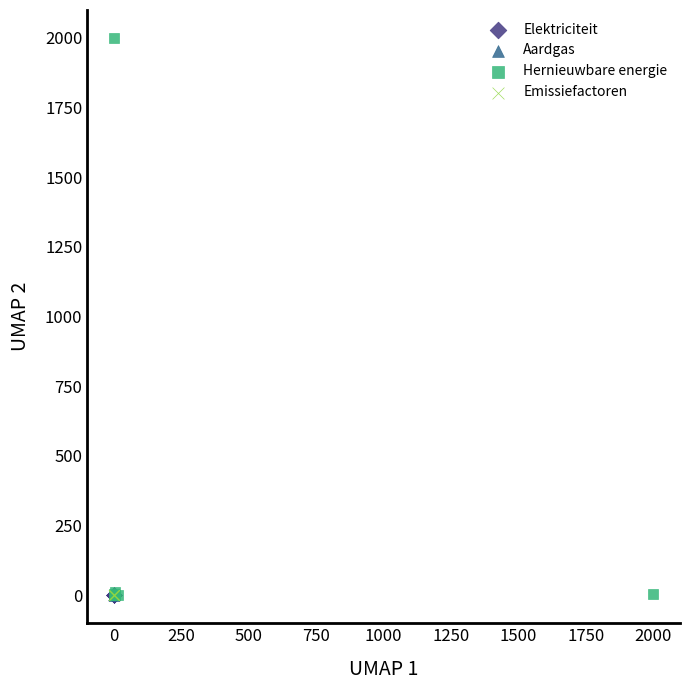

Which series reaches the maximum Y coordinate?

Hernieuwbare energie